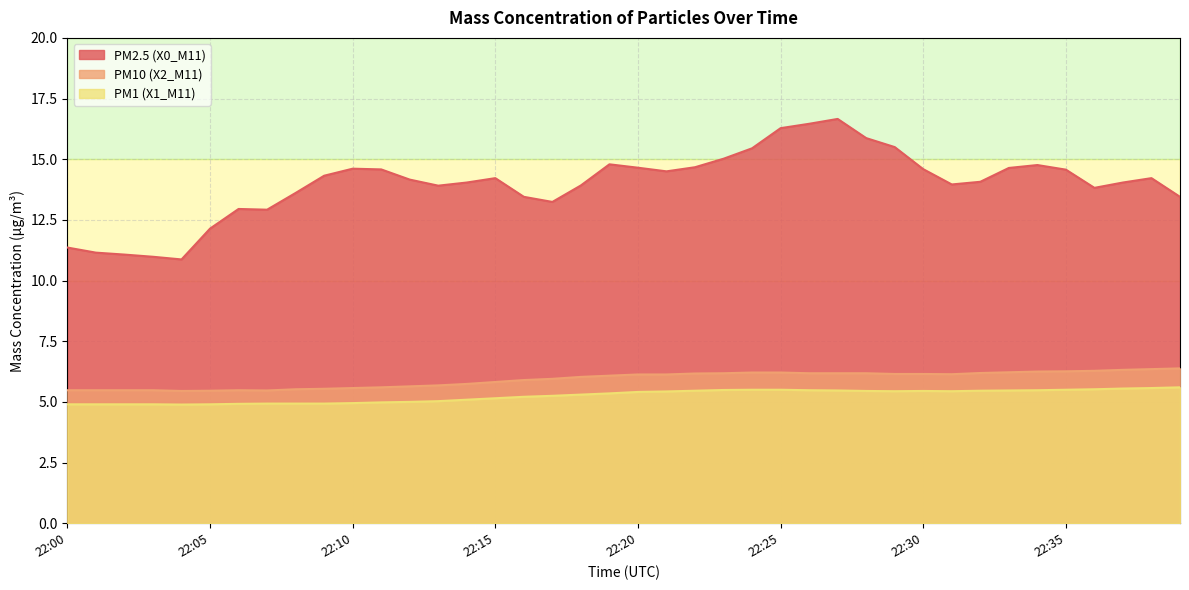

What is the difference between the maximum and minimum values in the PM2.5 (X0_M11) series?

5.8